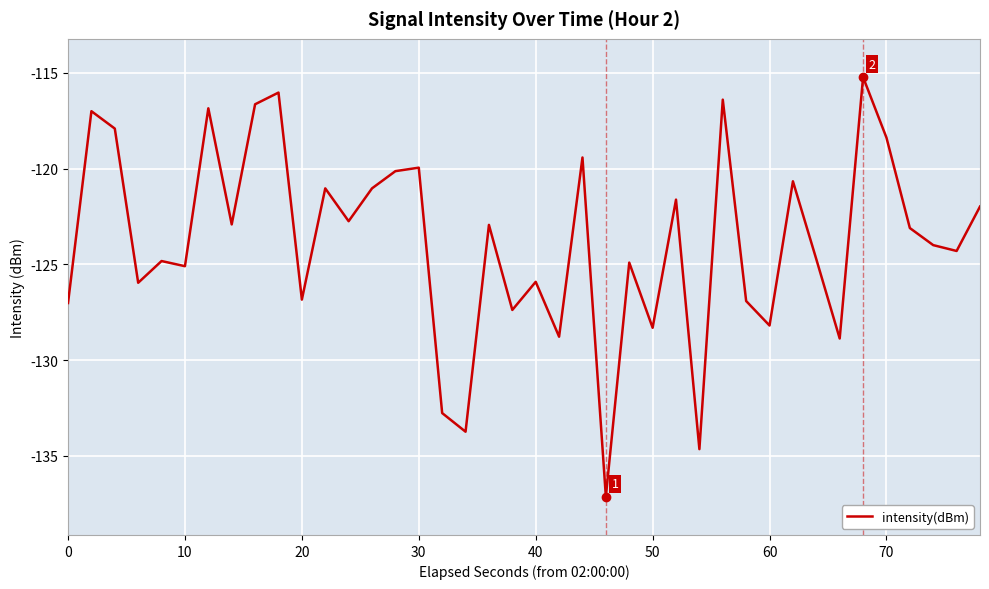

What is the smallest value displayed?

-137.1